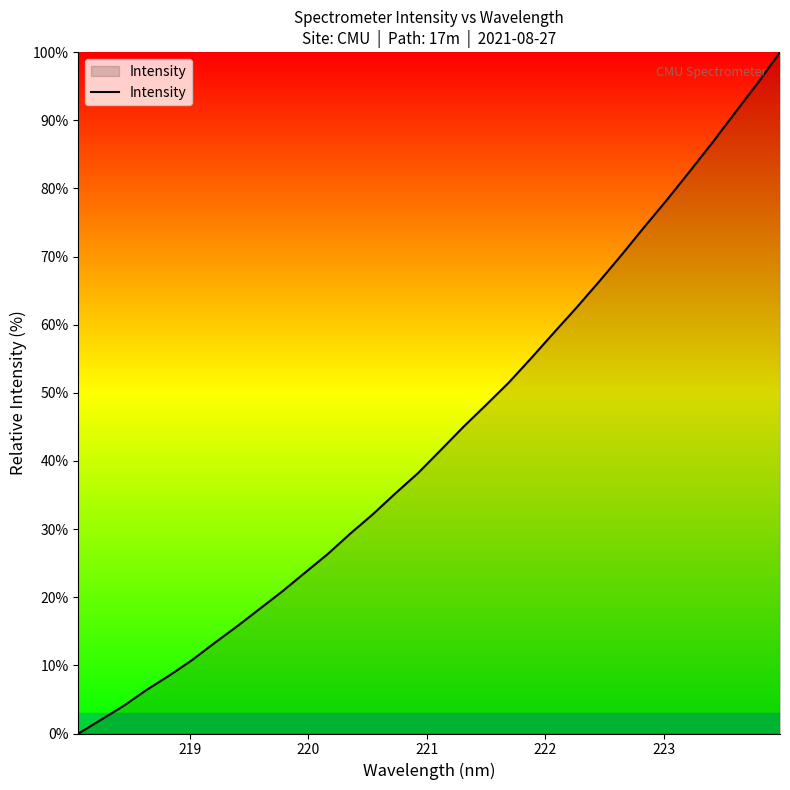

What is the greatest value displayed?

100.0